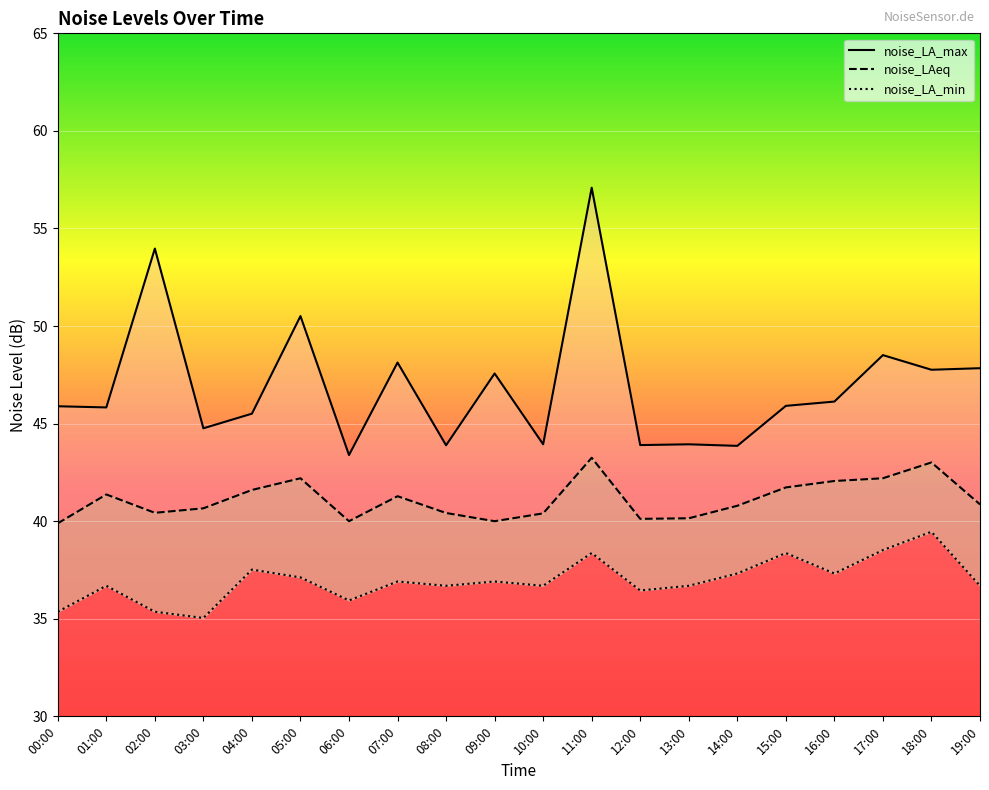

At which category does noise_LA_max reach its first local valley?

01:00